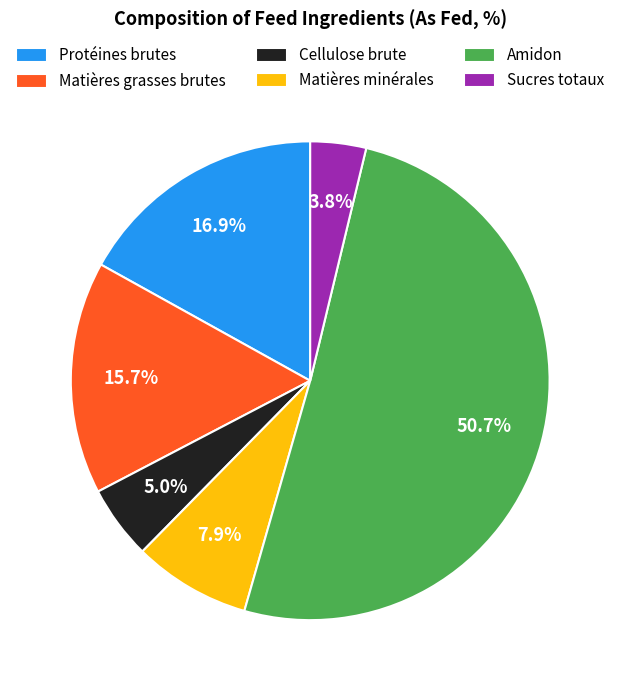

What portion of the pie excludes Protéines brutes?

83.1%